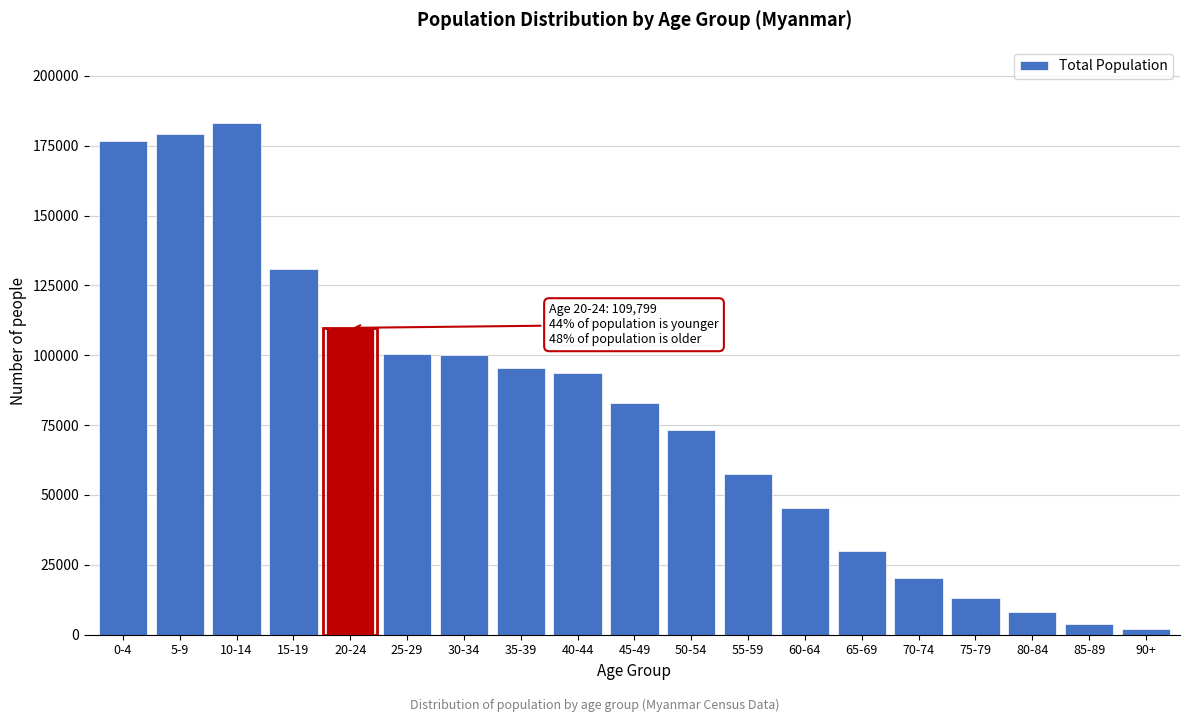

What is the difference between the maximum and minimum values?

180883